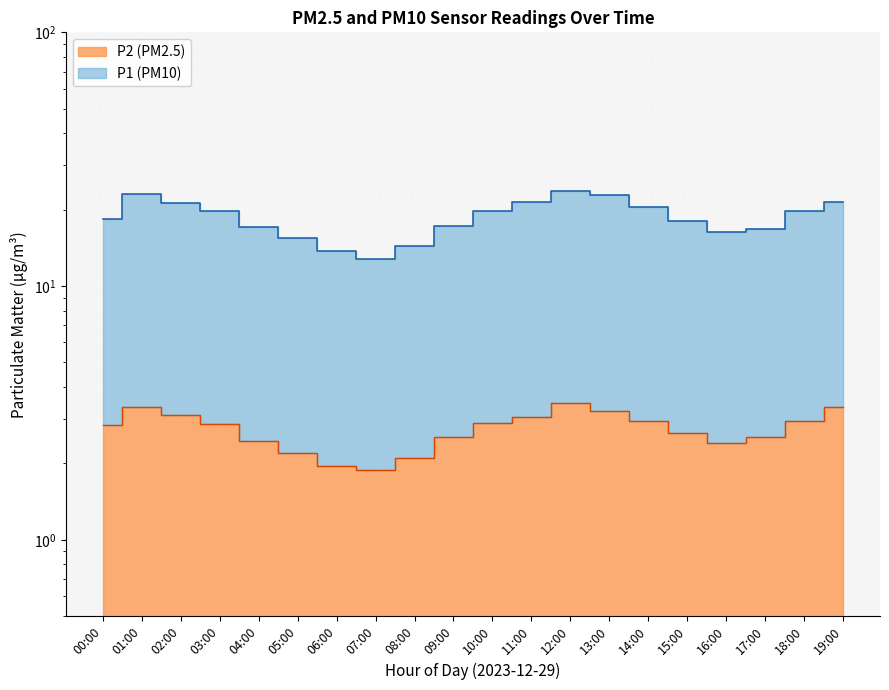

The P2 series shows 3.0 at 14:00. True or false?

True